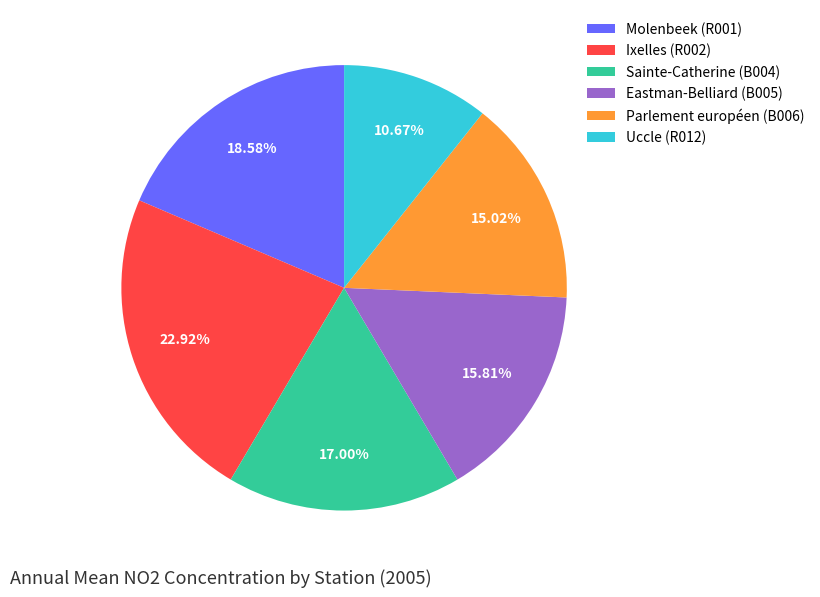

Is it true that Eastman-Belliard (B005) is 16% of the pie?

True